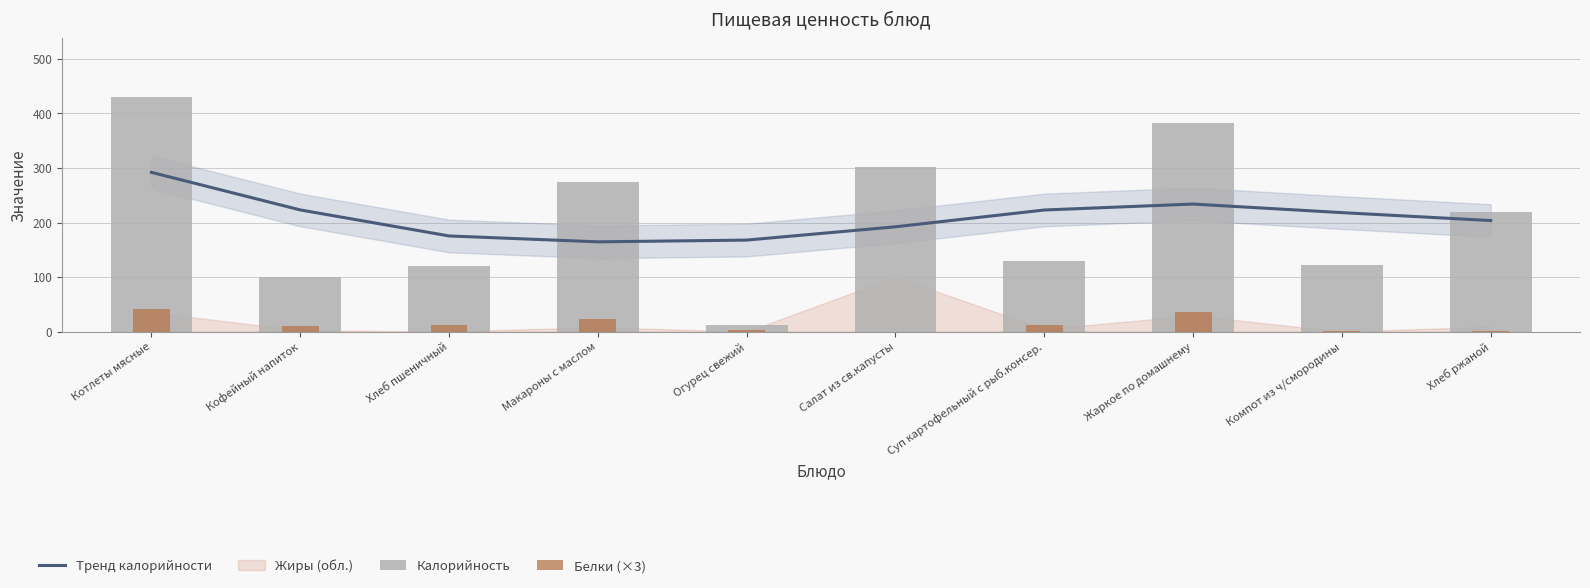

What is the sum of the Калорийность values at Котлеты мясные and Кофейный напиток?

530.6